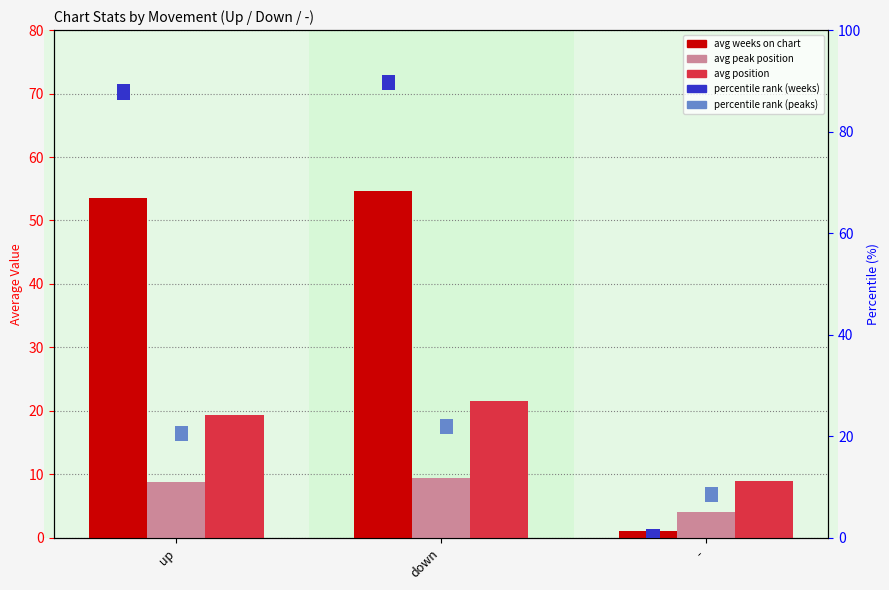

Which series has the largest total across all categories?

avg_weeks_on_chart